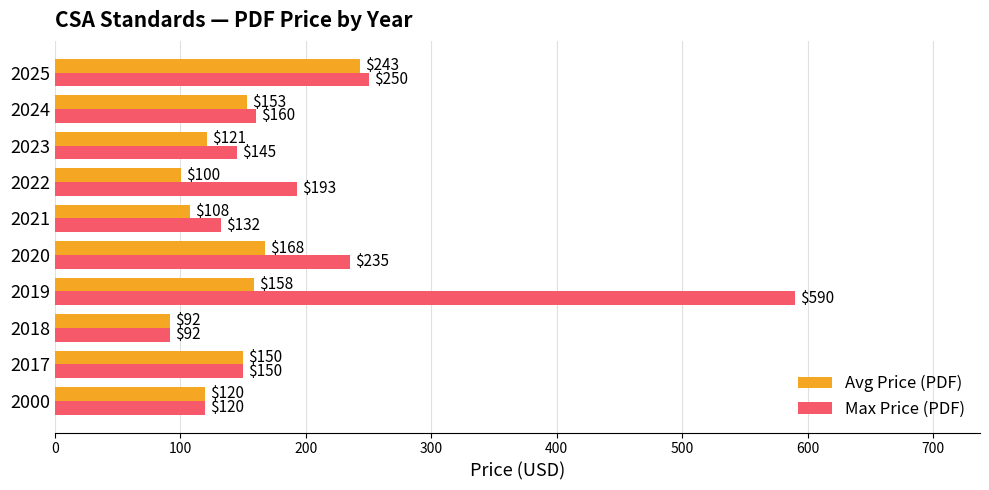

List the series in order of their peak value, lowest first.

Avg Price (PDF), Max Price (PDF)